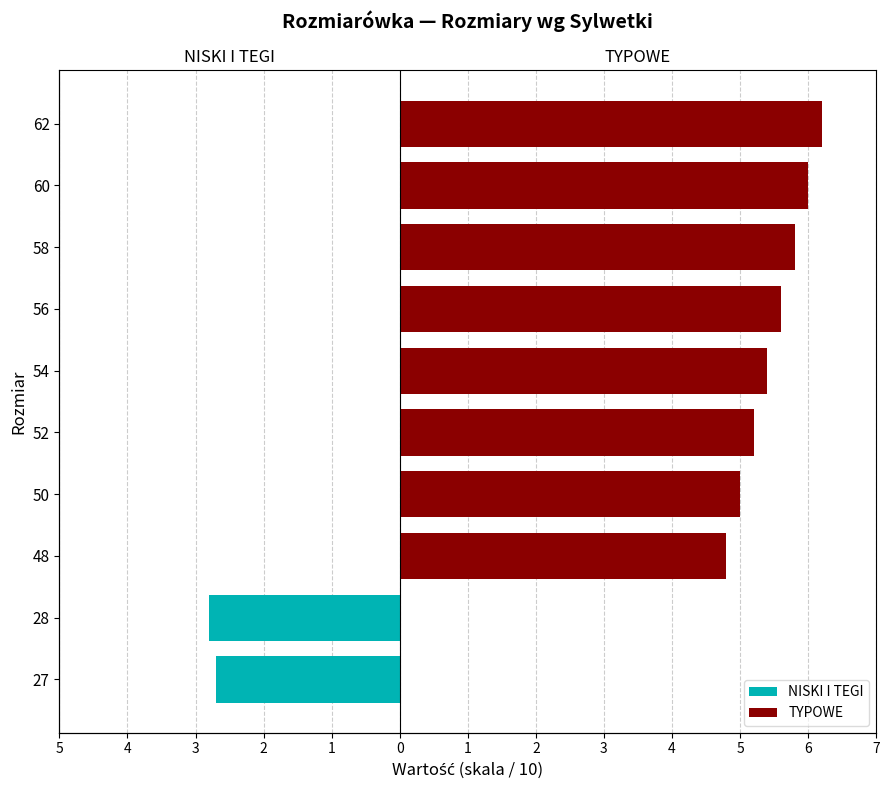

Is the value of TYPOWE at 58 greater than the value of NISKI I TEGI at 60?

Yes